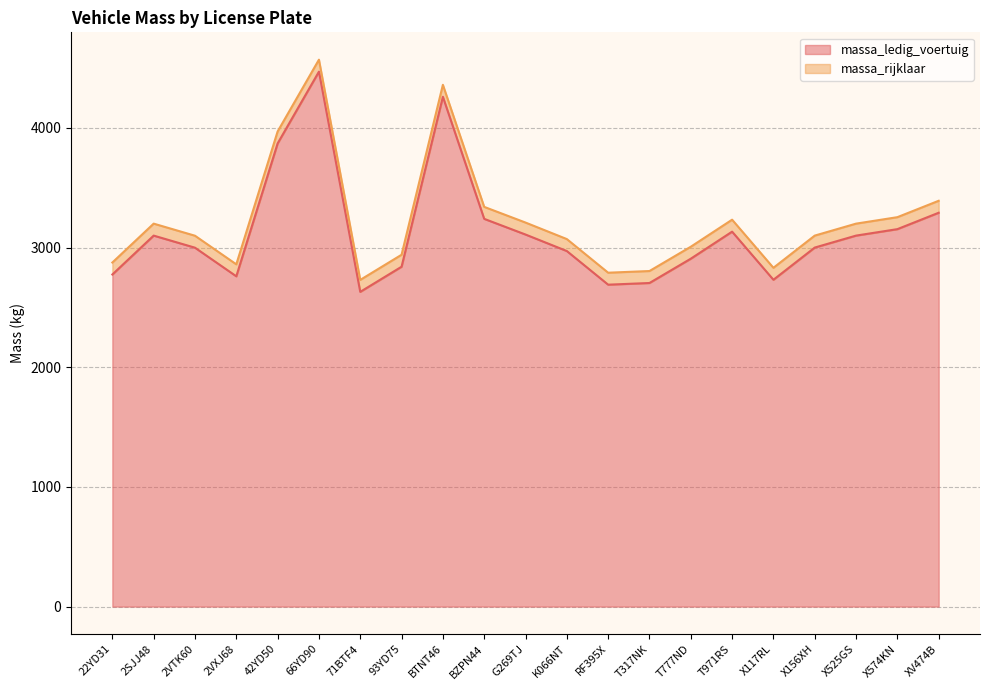

Which series has the largest total across all categories?

massa_rijklaar